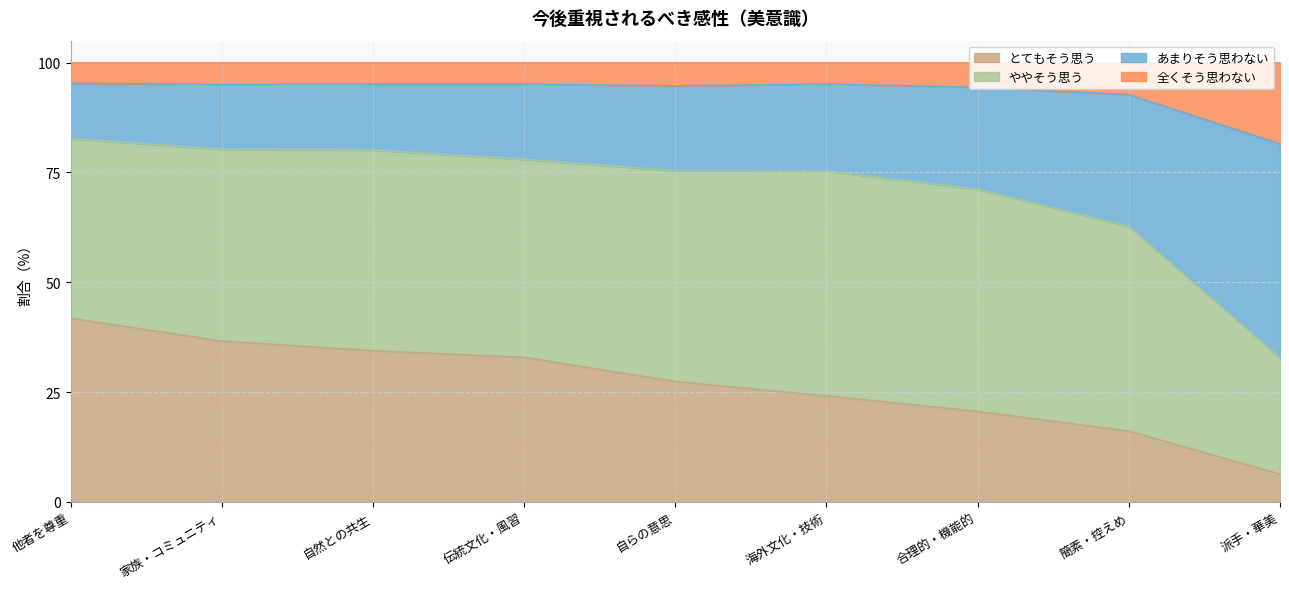

What is the lowest value of the とてもそう思う series?

6.3